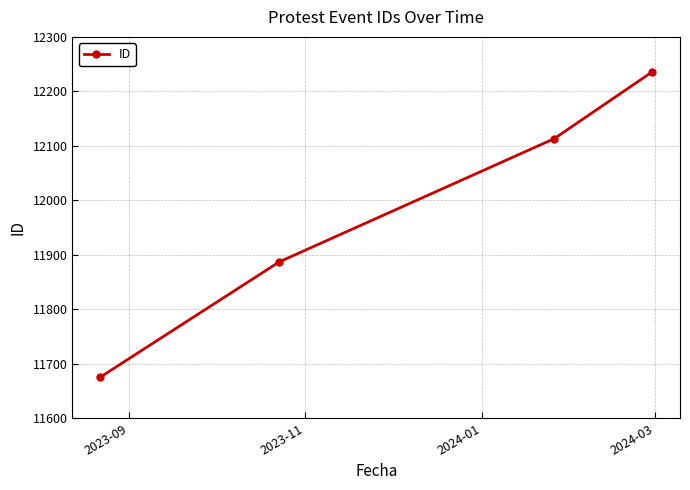

What is the smallest value displayed?

11675